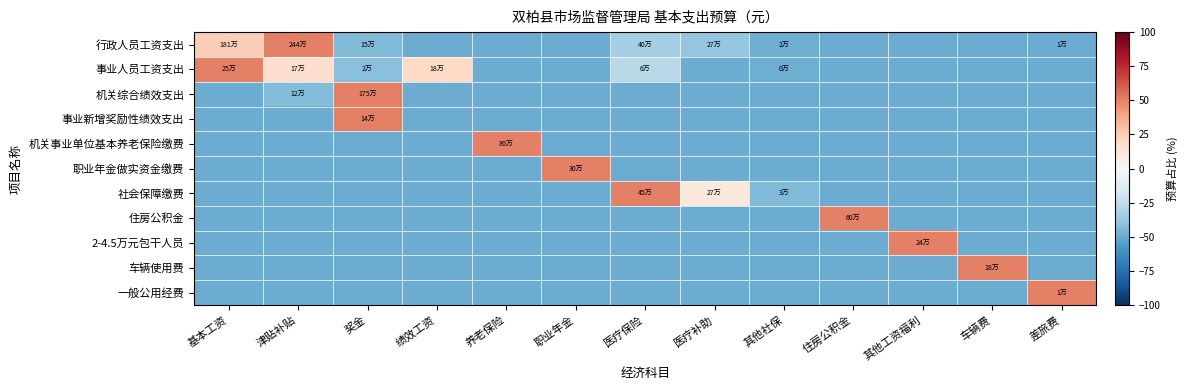

What is the maximum value shown in the chart?

50.0